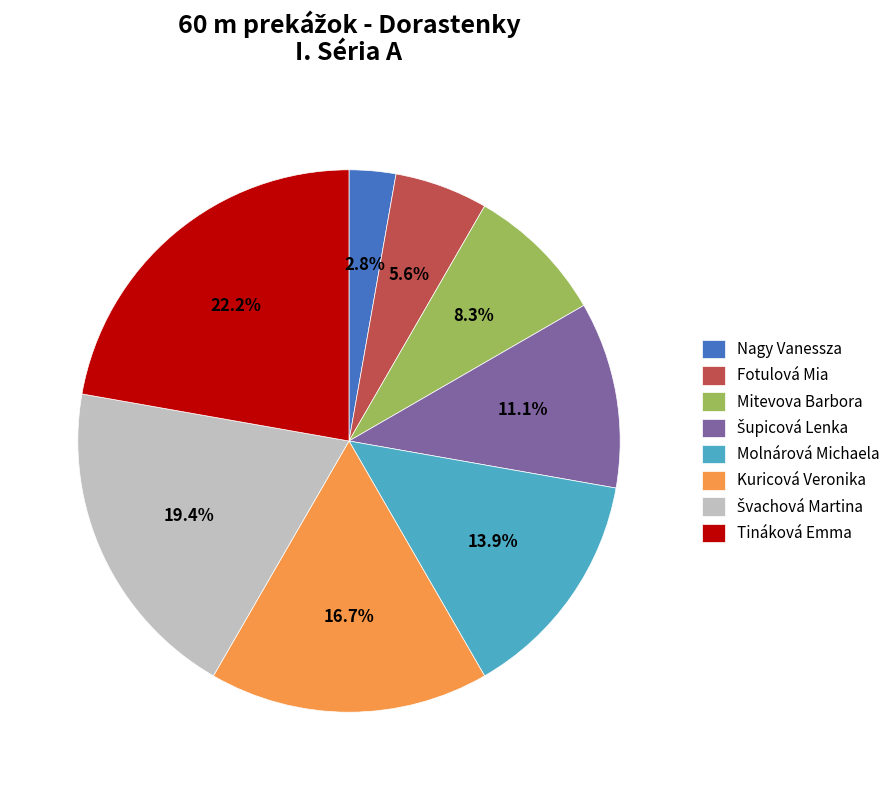

True or false: Molnárová Michaela accounts for 14% of the total.

True